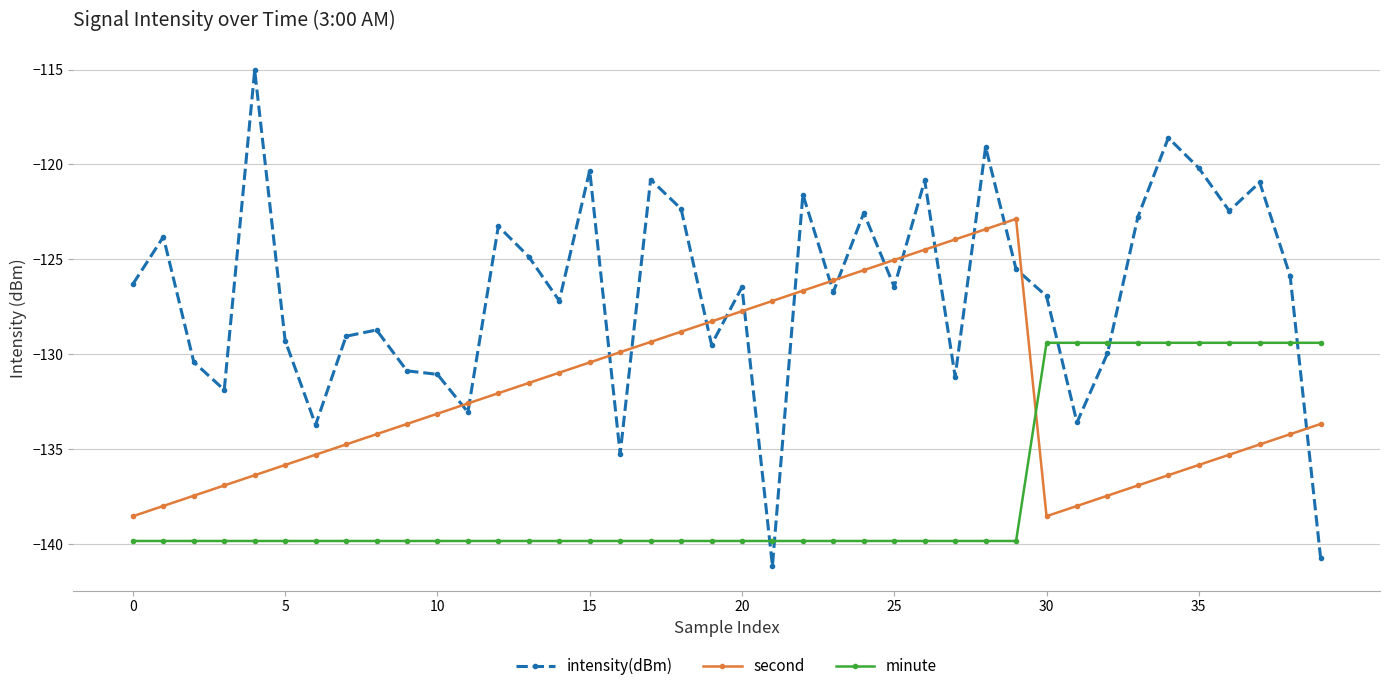

What is the greatest value displayed?

-115.0